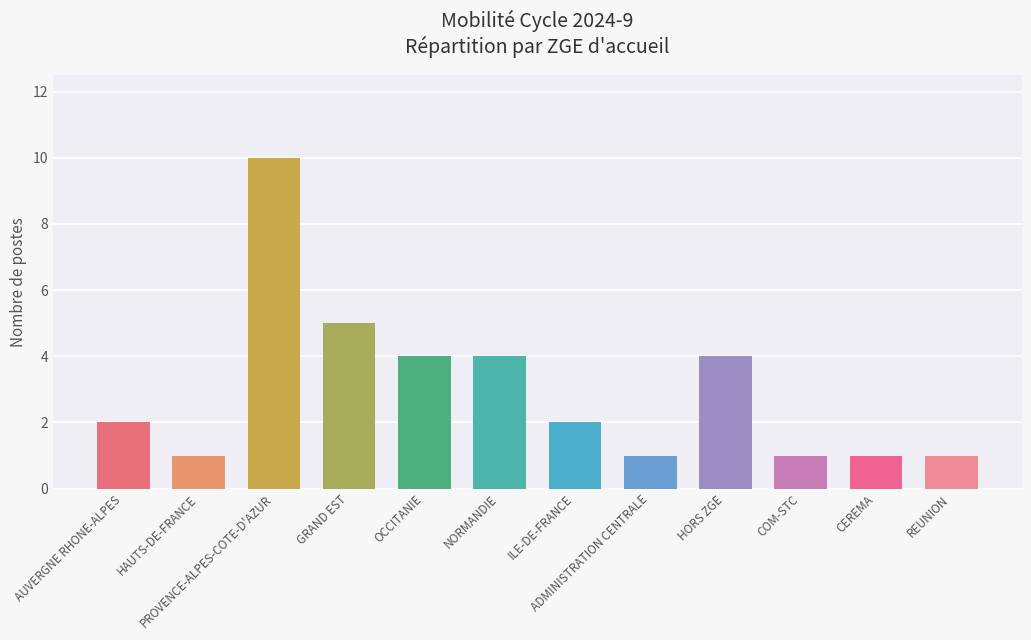

How many values are between 1 and 4?

10